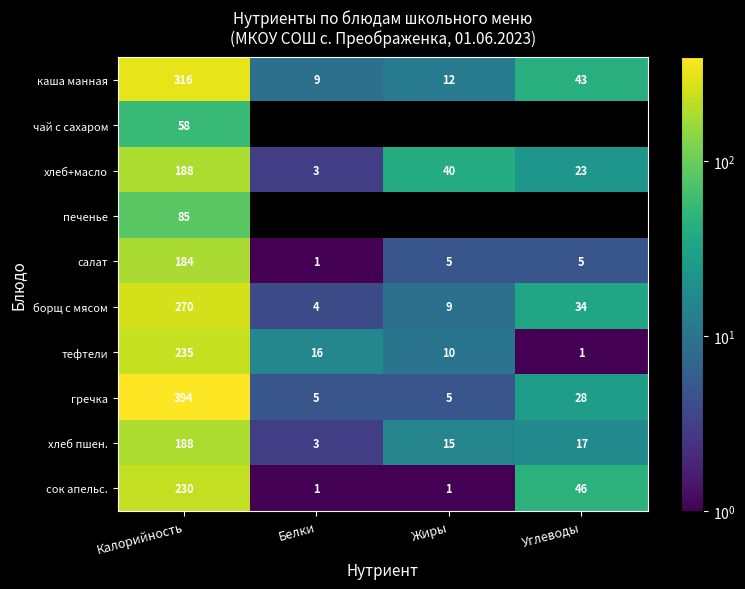

Which category has the lowest value in the салат series?

Белки